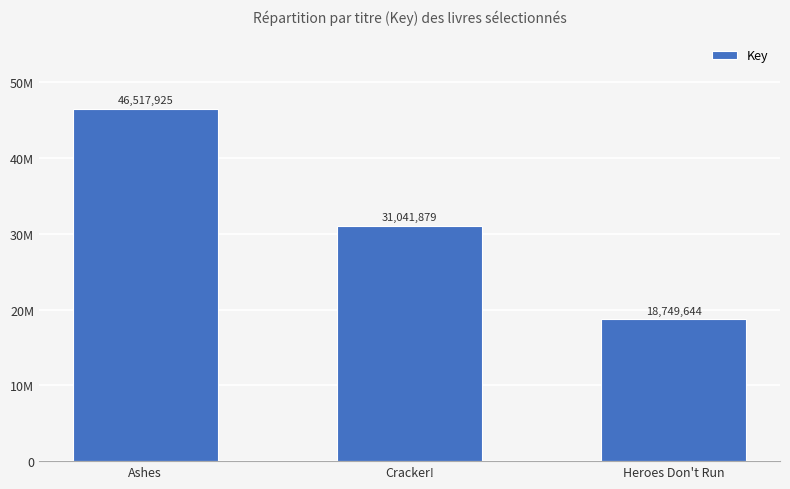

Are the bars horizontal?

No